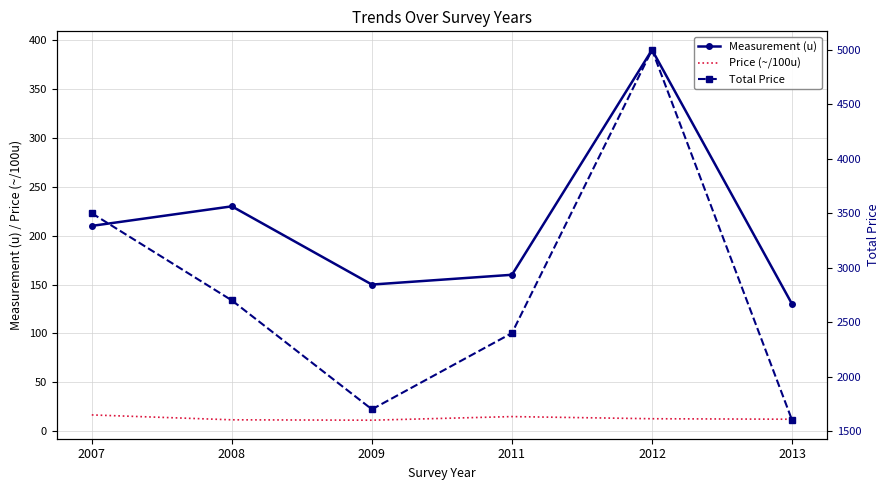

At how many categories does at least one series exceed 105?

6